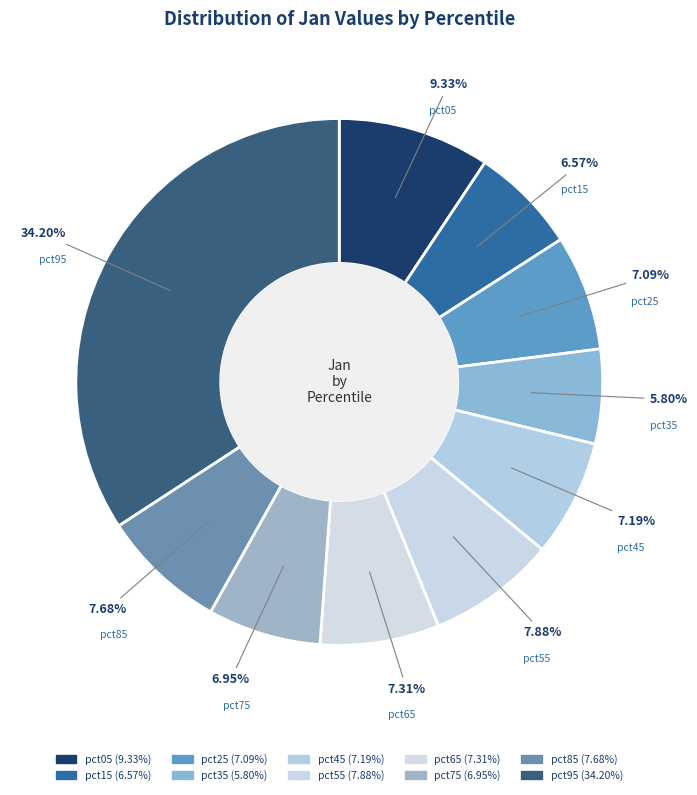

Which has a higher value, pct75 or pct95?

pct95